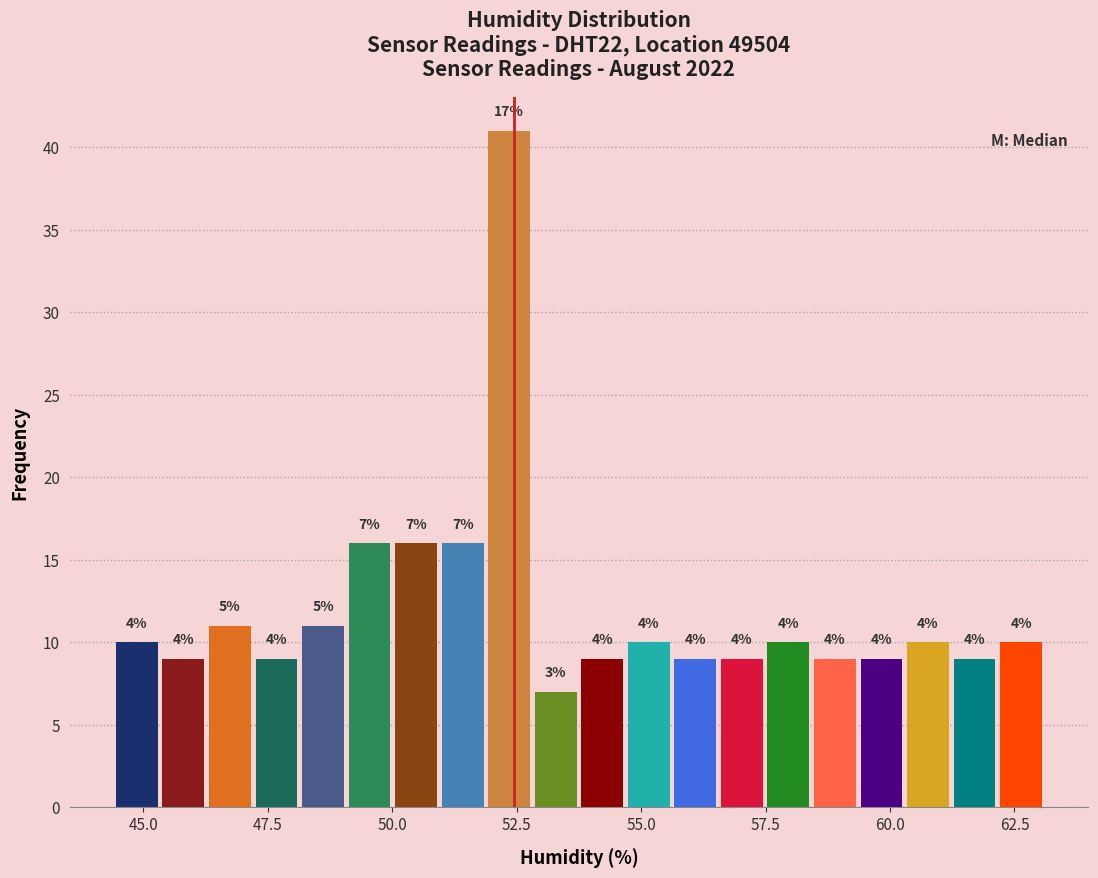

Read against the x-axis, roughly where is the centre of the tallest bar?

52.5